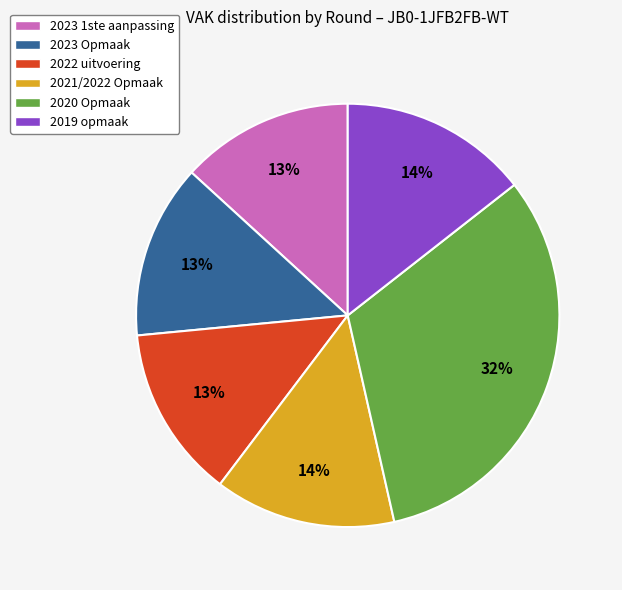

Approximately how many times larger is the value at 2023 Opmaak compared to 2022 uitvoering?

1.0